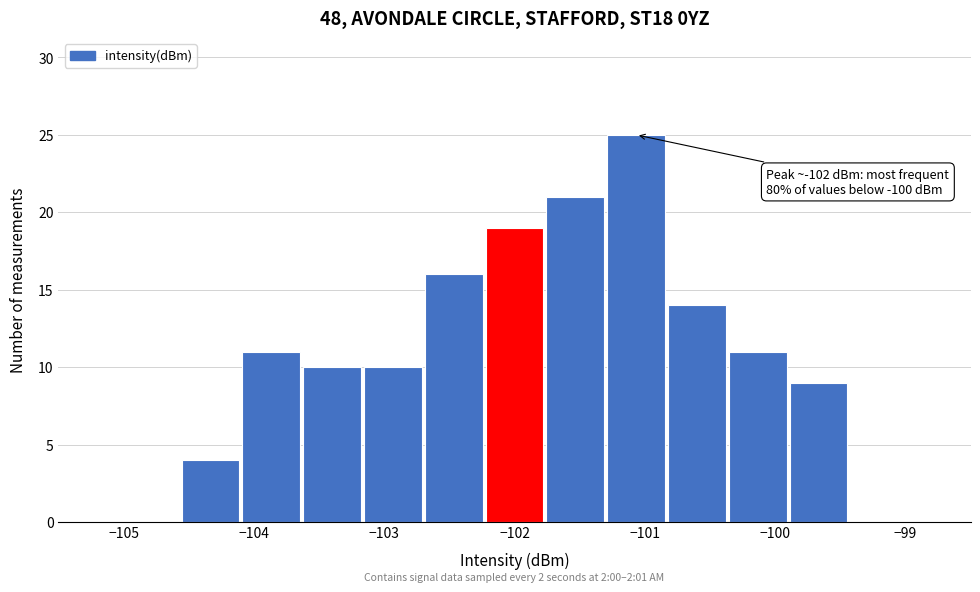

Which range on the x-axis has the tallest bar?

-101.3 to -100.8